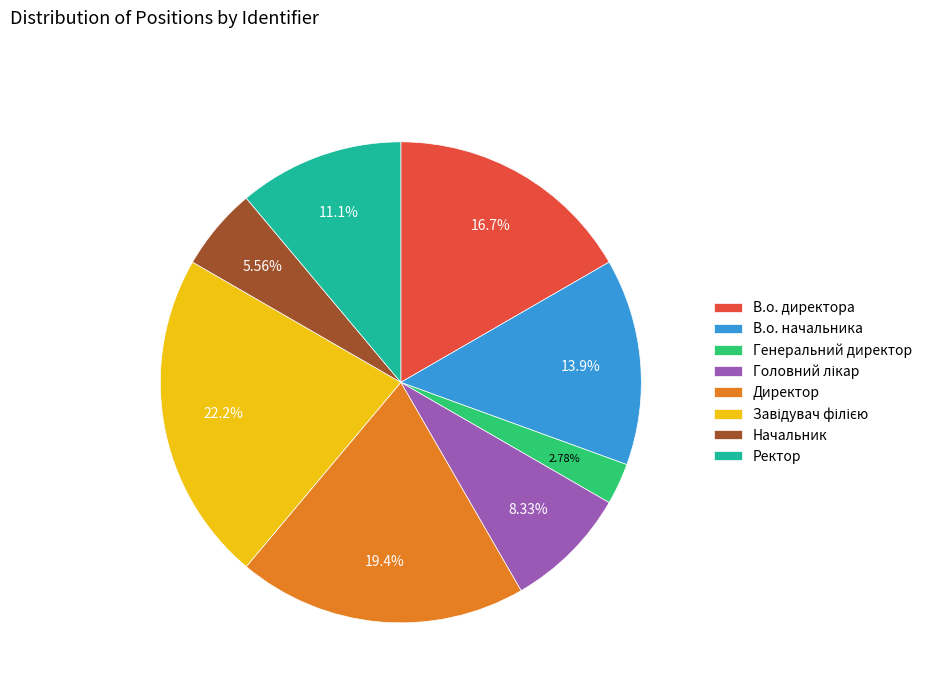

Between В.о. директора and Ректор, which is larger?

В.о. директора